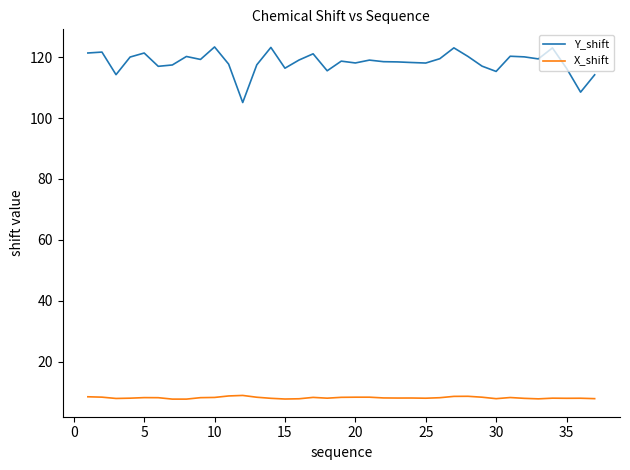

Rank the series by their maximum value, from highest to lowest.

Y_shift, X_shift